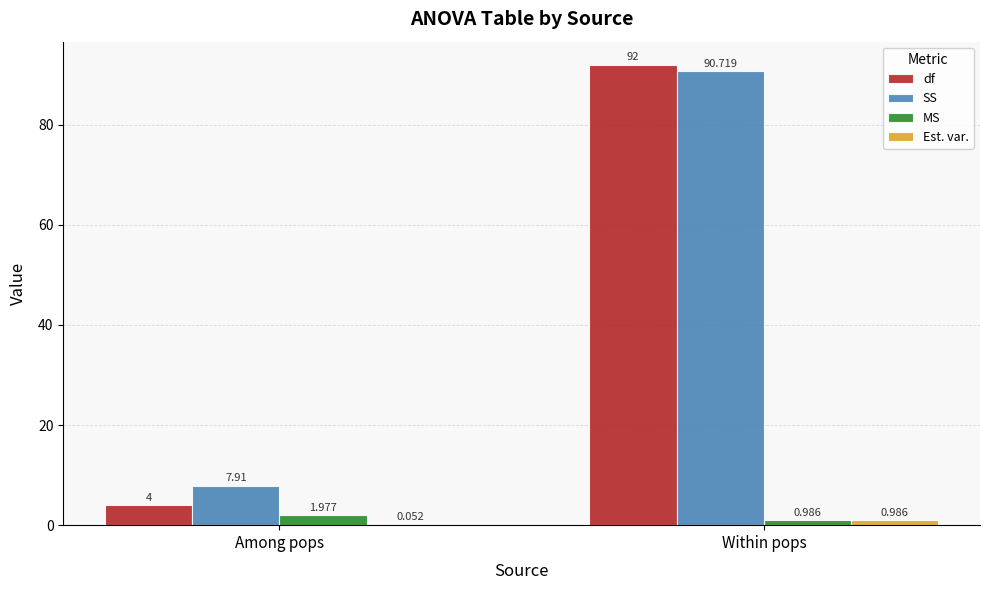

What is the total value across all series at Within pops?

184.7